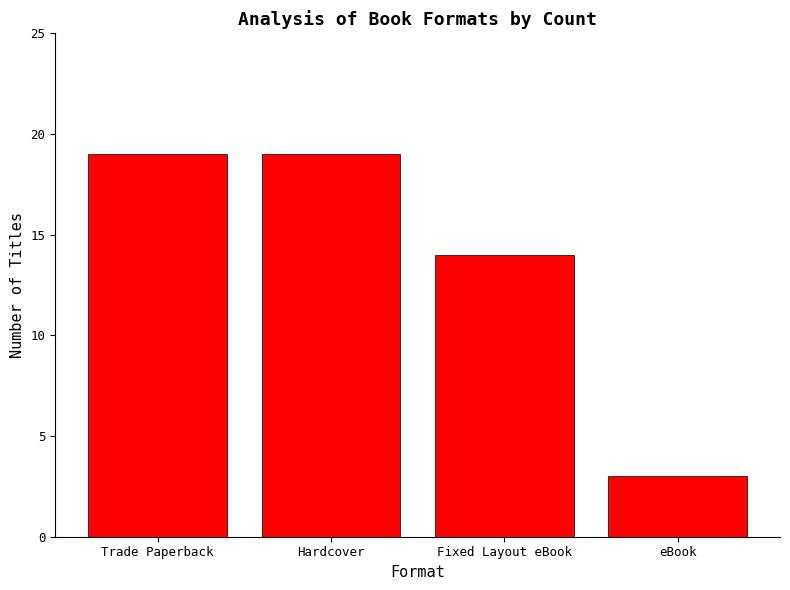

What is the label of the 3rd bar from the left?

Fixed Layout eBook